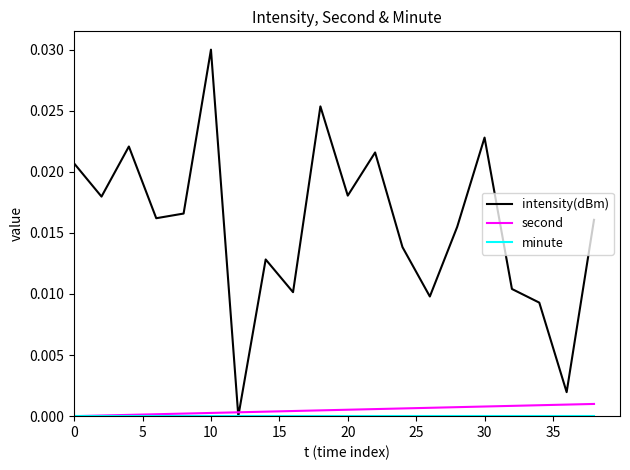

Which series has the largest total across all categories?

intensity(dBm)